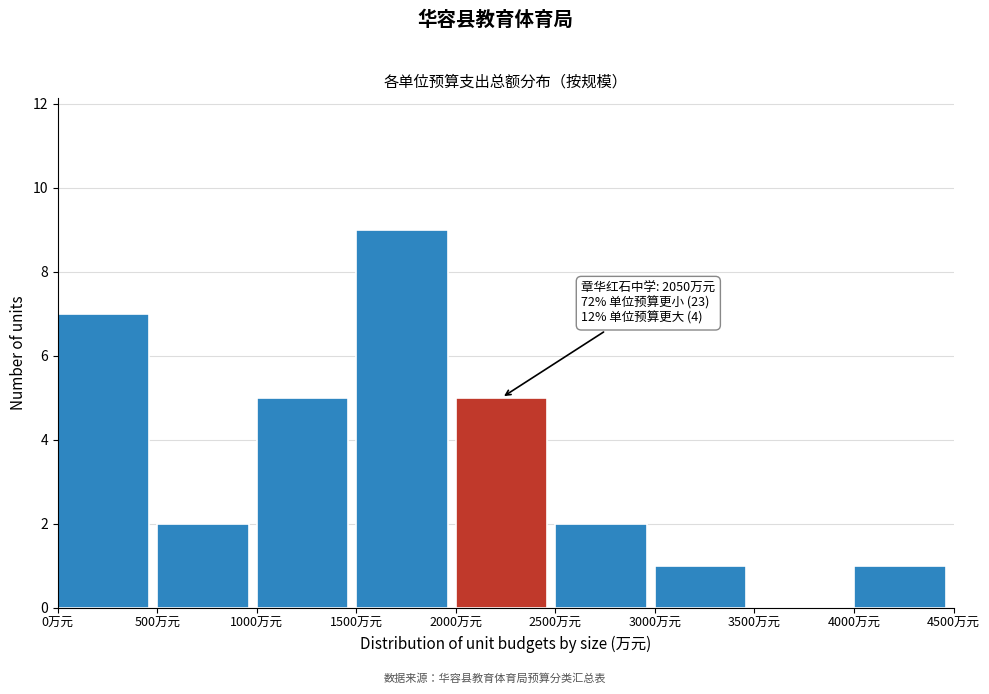

Which range on the x-axis has the tallest bar?

1500 to 2000